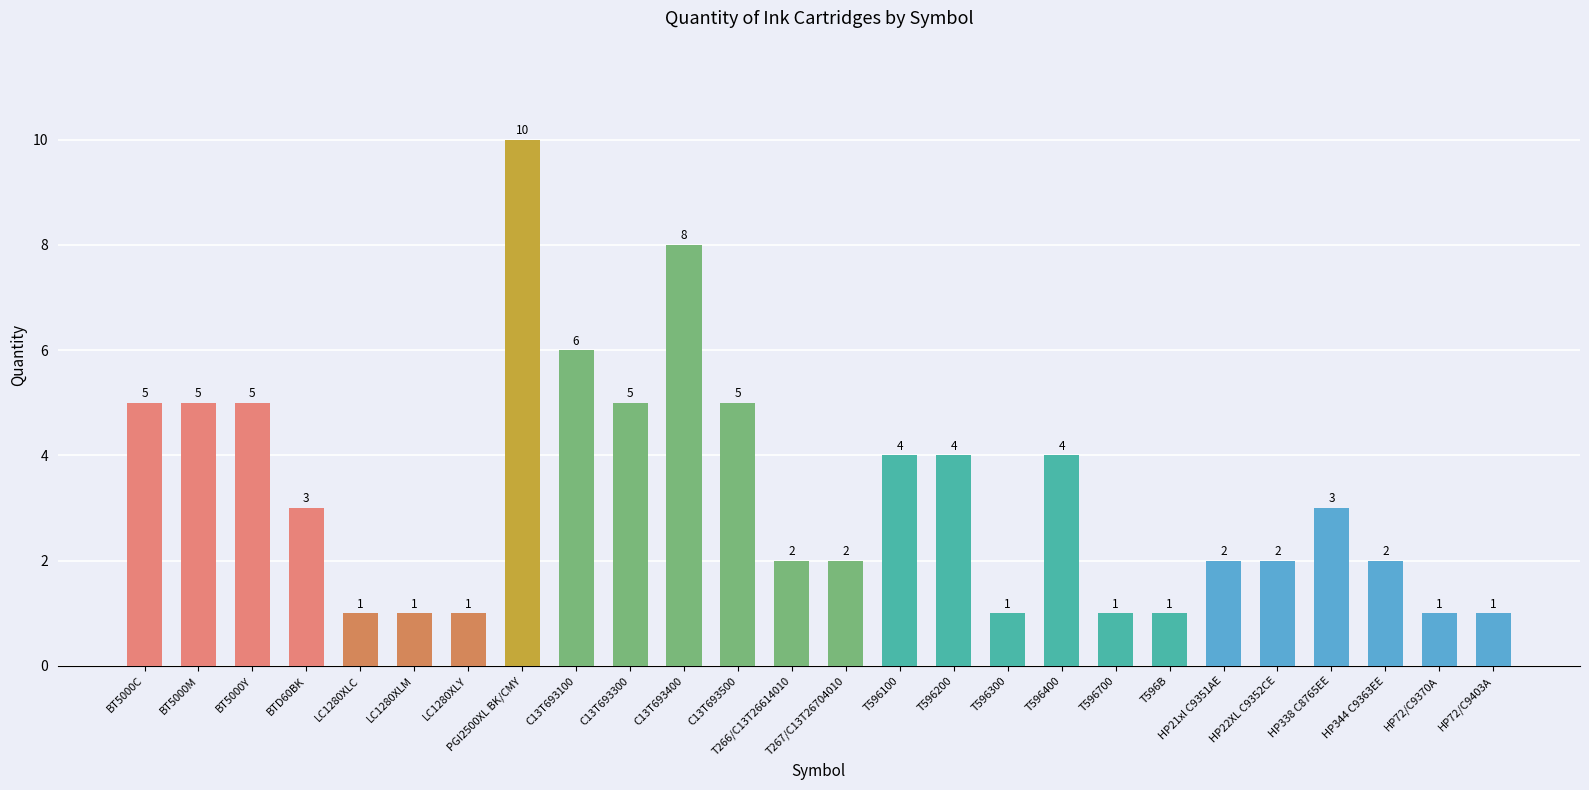

True or false: the data shows 1 at C13T693300.

False